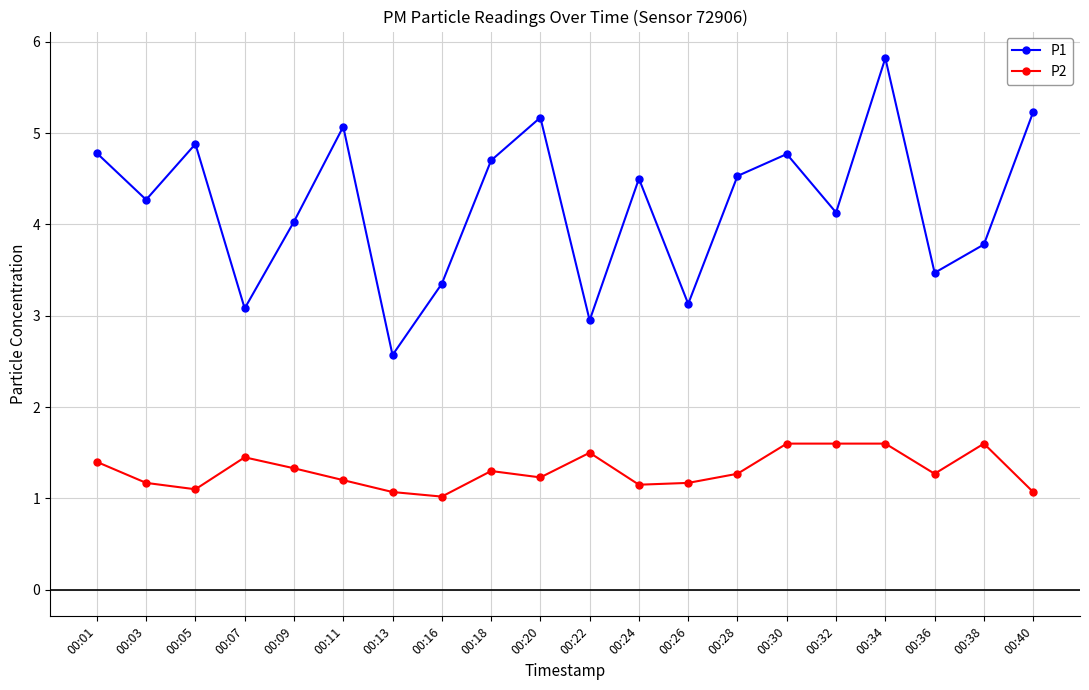

The P1 series shows 1.9 at 00:09. True or false?

False